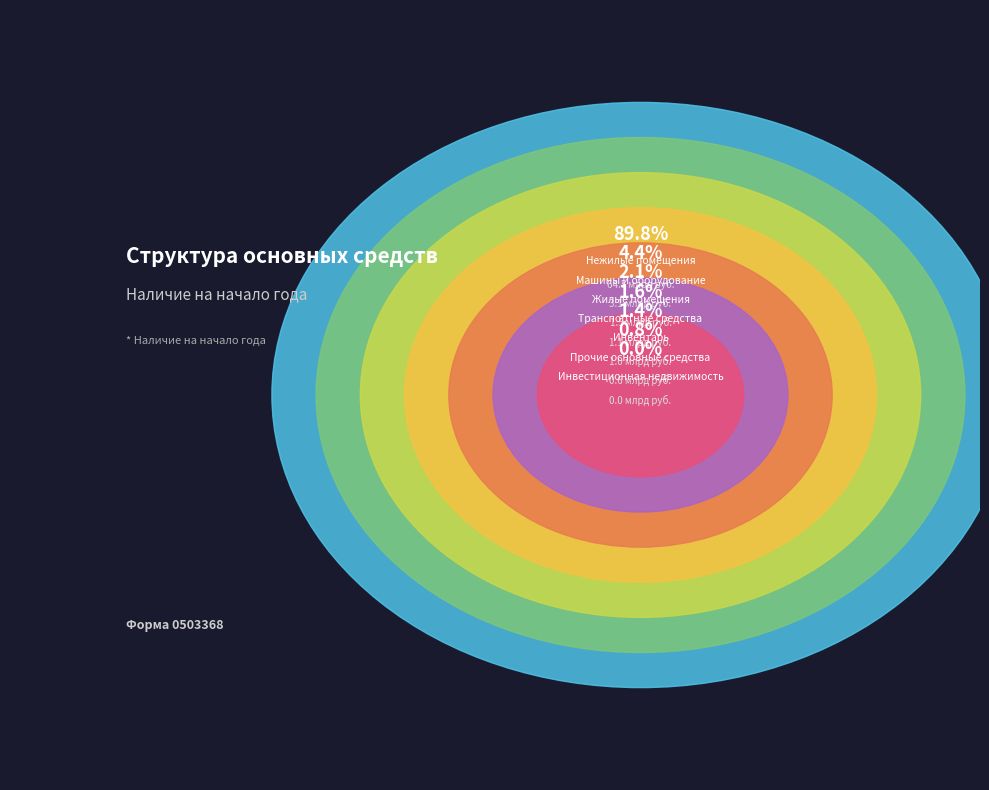

What percentage is NOT represented by Инвестиционная недвижимость?

100.0%